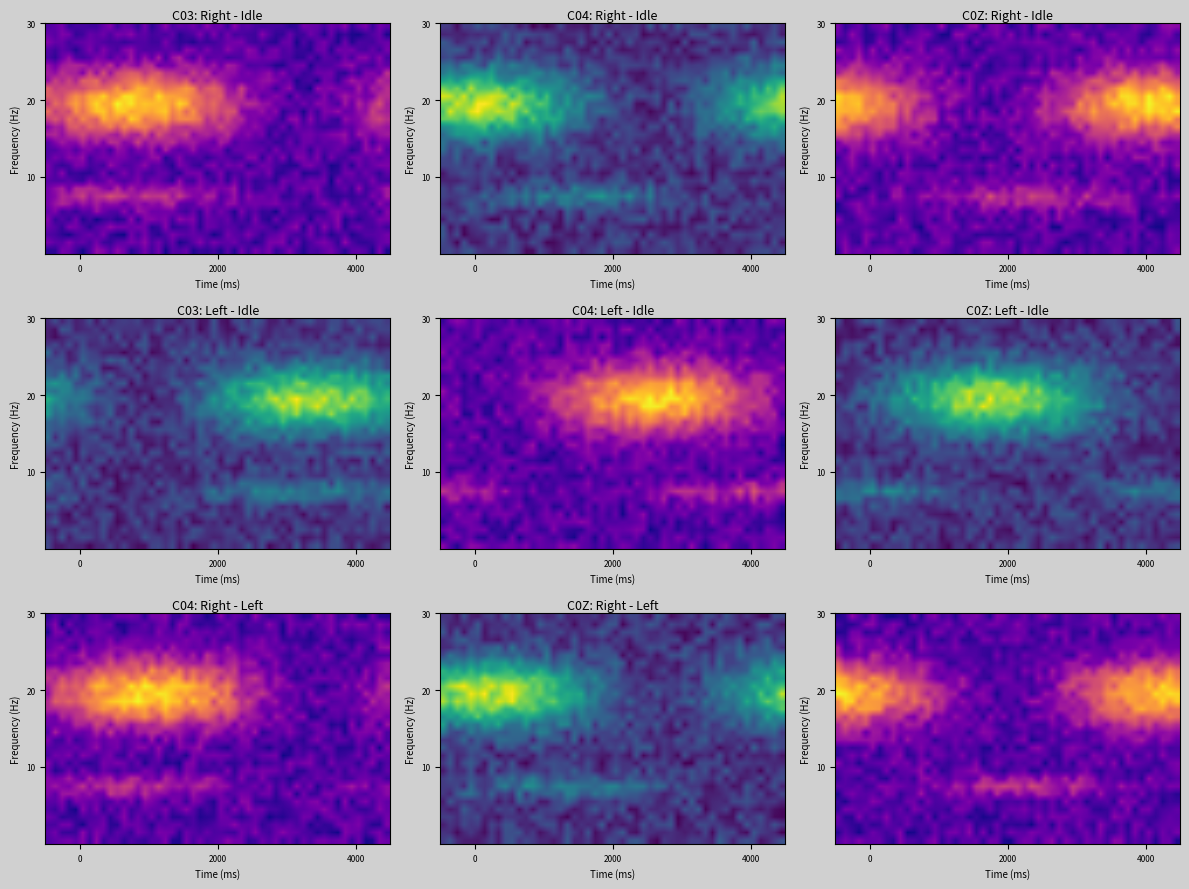

The value of deacc4975fa1c8406118f4ff17e64508ff6a9ea at direction is 1. True or false?

False